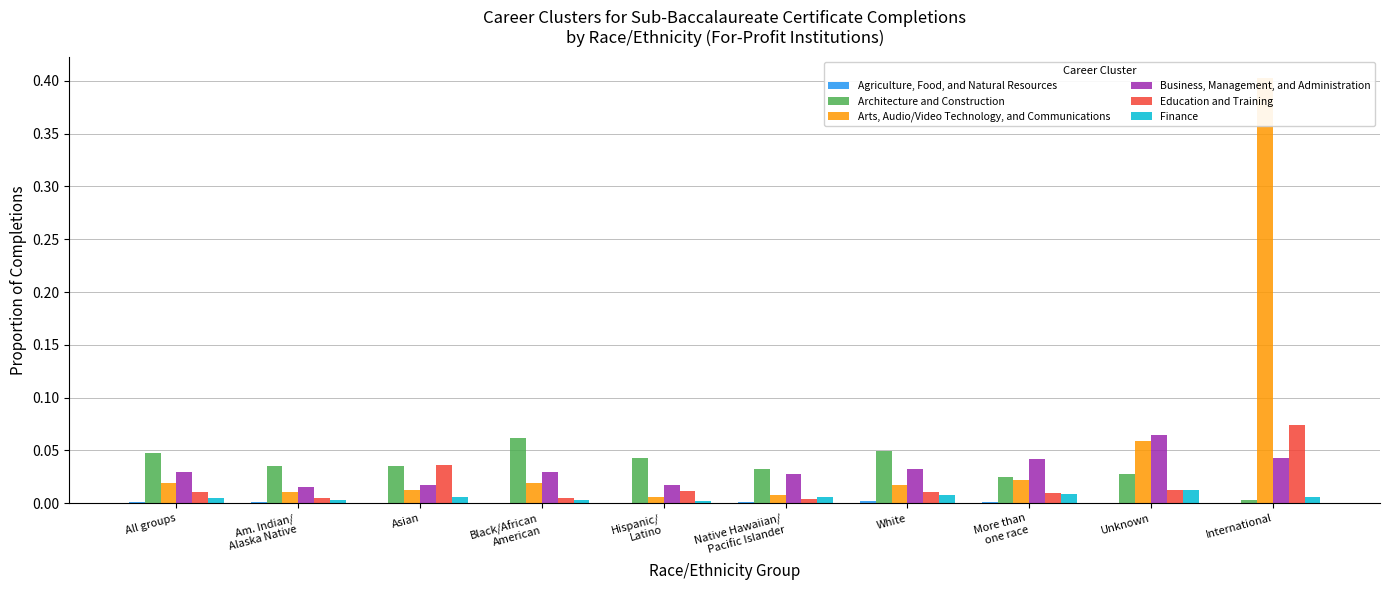

Which has a higher value, More than
one race or Native Hawaiian/
Pacific Islander?

More than
one race